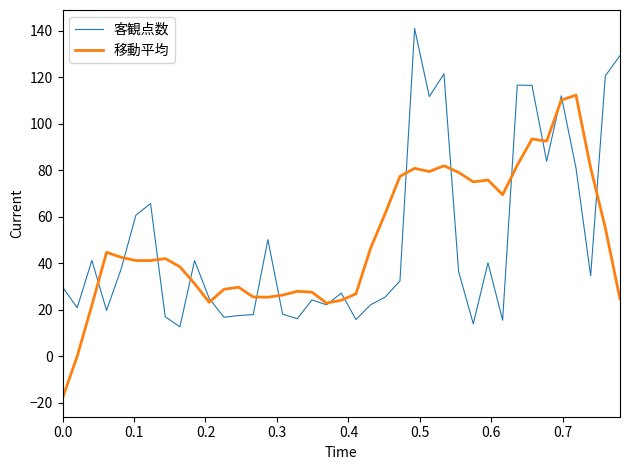

What is the maximum value for 移動平均?

112.3